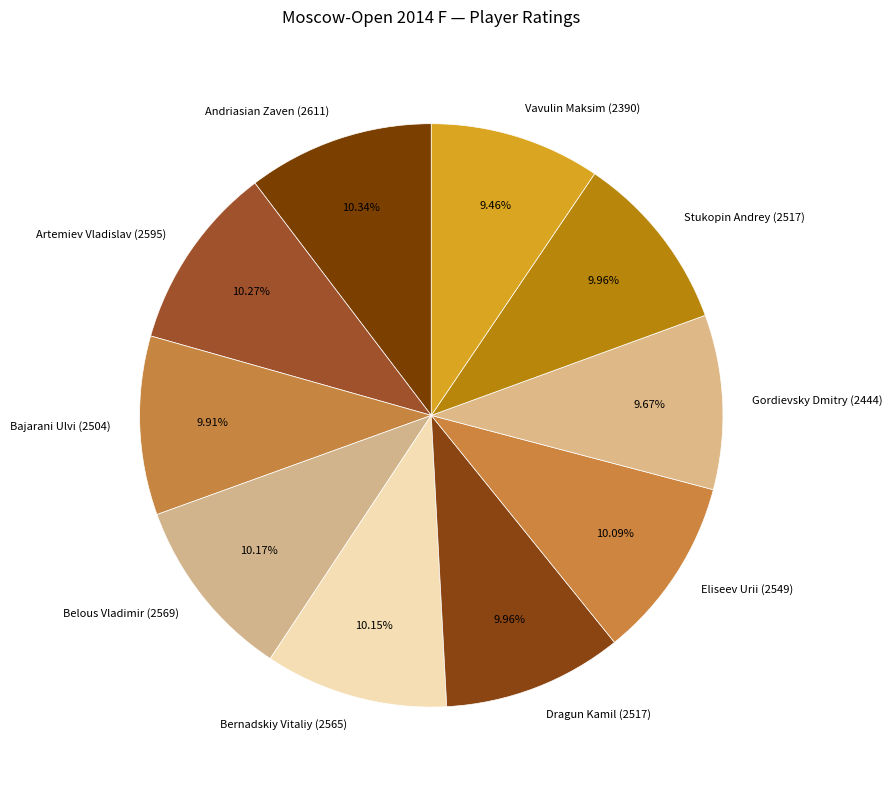

Combined, do Dragun Kamil (2517) and Bajarani Ulvi (2504) account for over 50%?

No